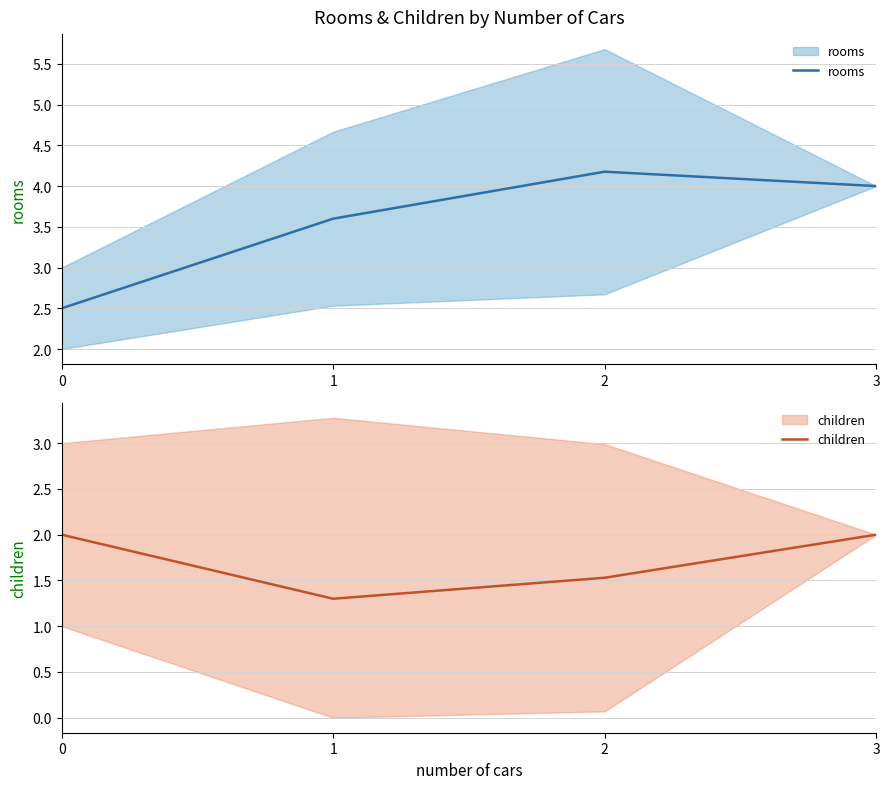

Count the number of categories in the chart.

4